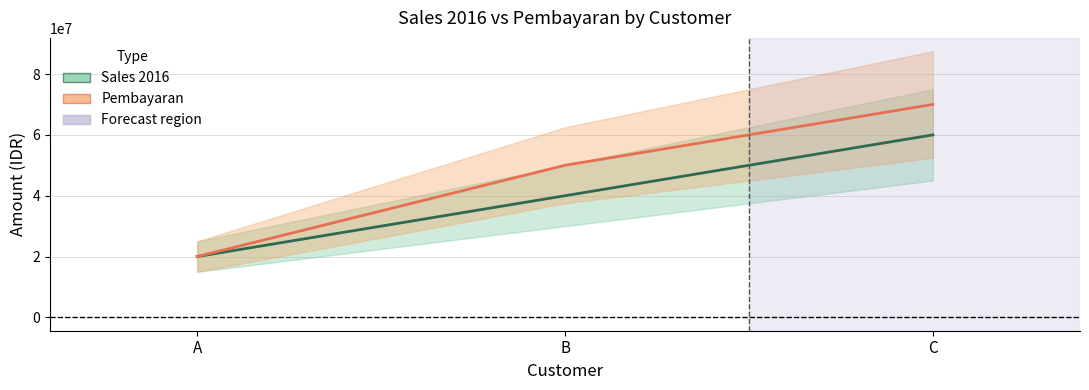

How many values in the Pembayaran series exceed 50000000?

1